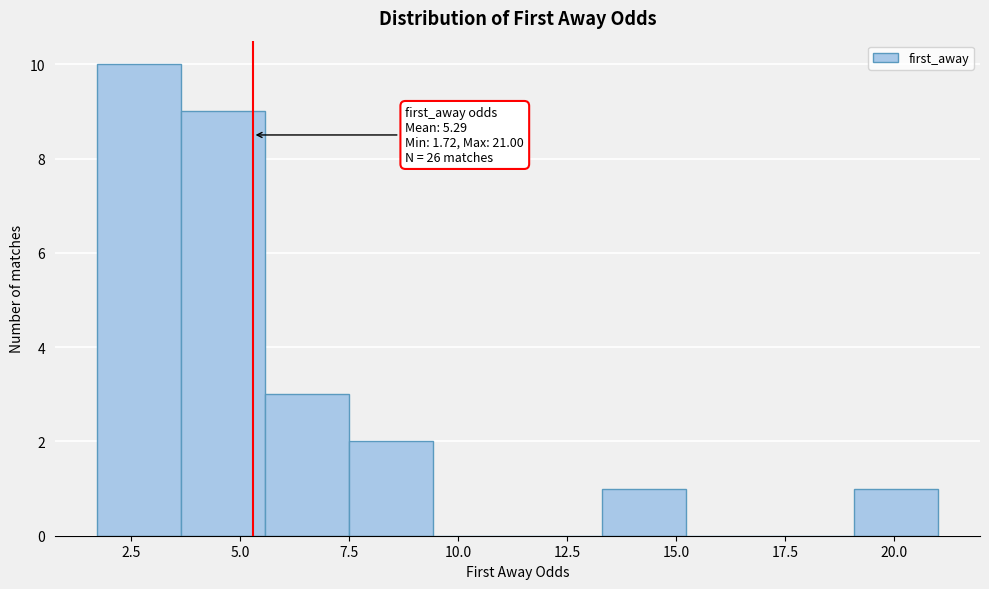

Around what value on the x-axis is the tallest bar? Give the approximate position of its centre, as read against the axis.

2.5